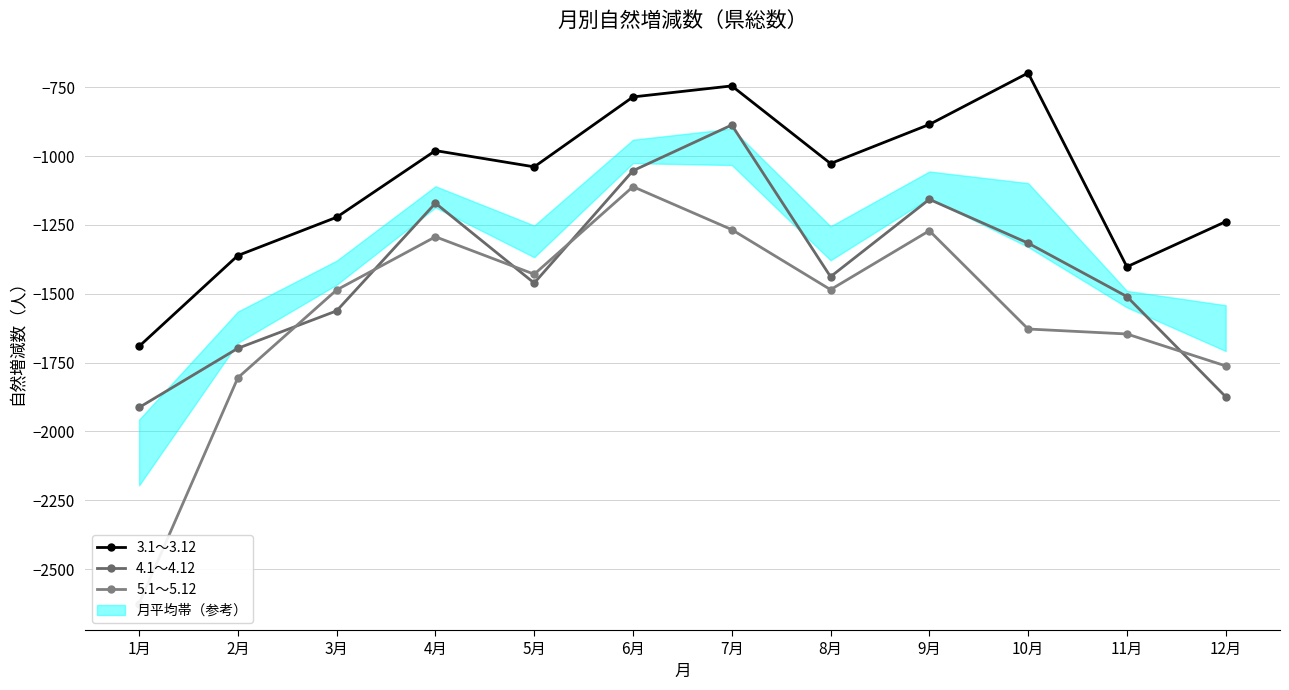

Does the chart display data point markers on the line(s)?

Yes